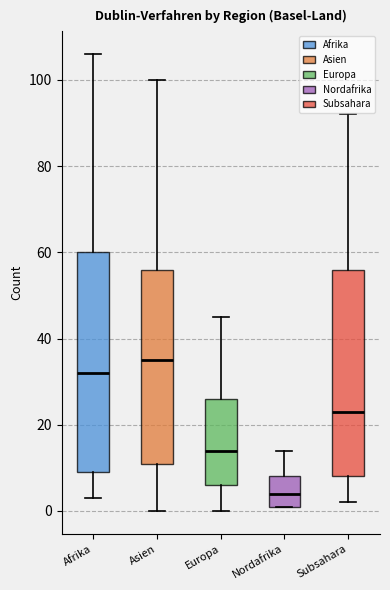

Where does the median line of the box for Asien sit on the y-axis? The values are not printed on the chart, so give them approximately, as read against the axis.

36